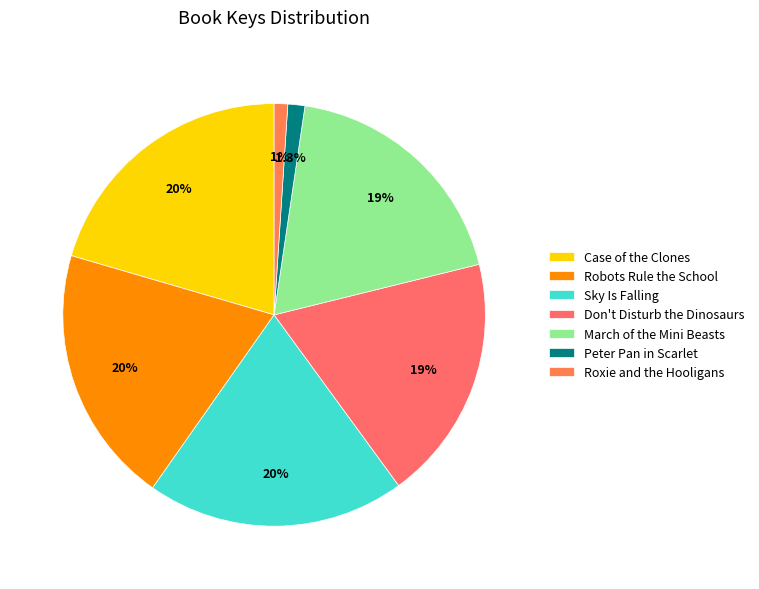

Which category has the smallest portion of the pie?

Roxie and the Hooligans